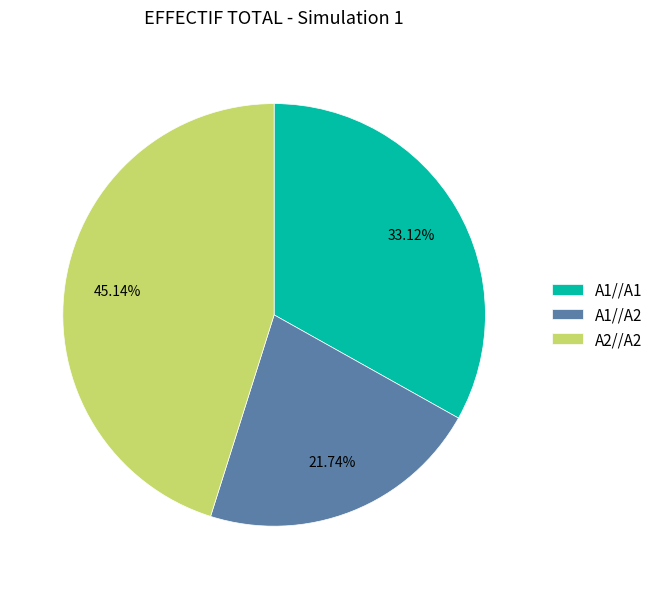

The A2//A2 slice represents 45% of the pie. True or false?

True